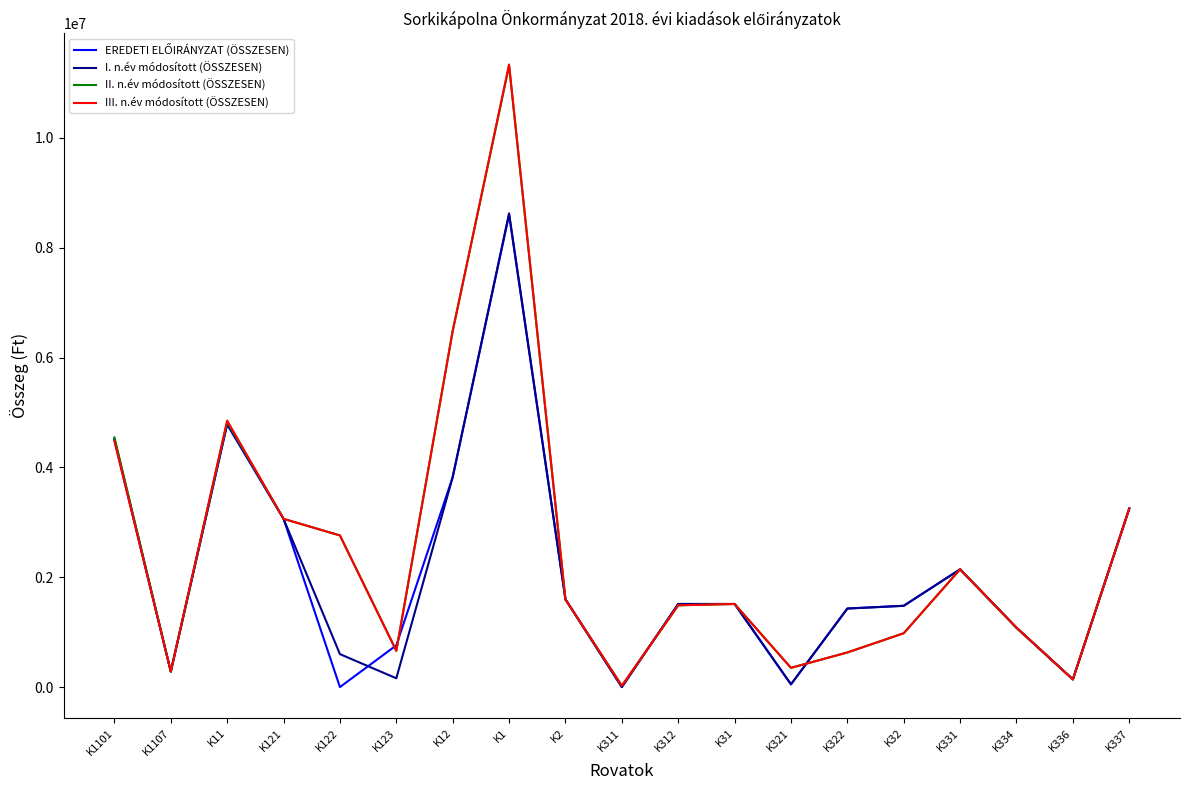

What is the sum of the I. n.év módosított (ÖSSZESEN) values at K32 and K331?

3623920